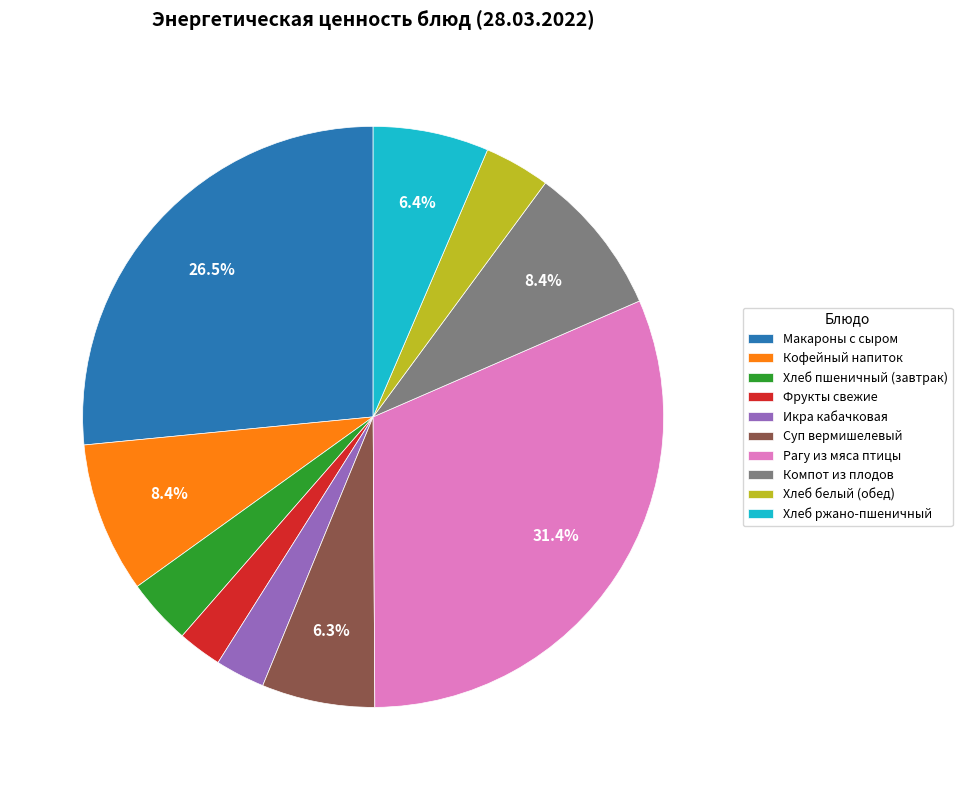

What is the largest slice in the pie chart?

Рагу из мяса птицы